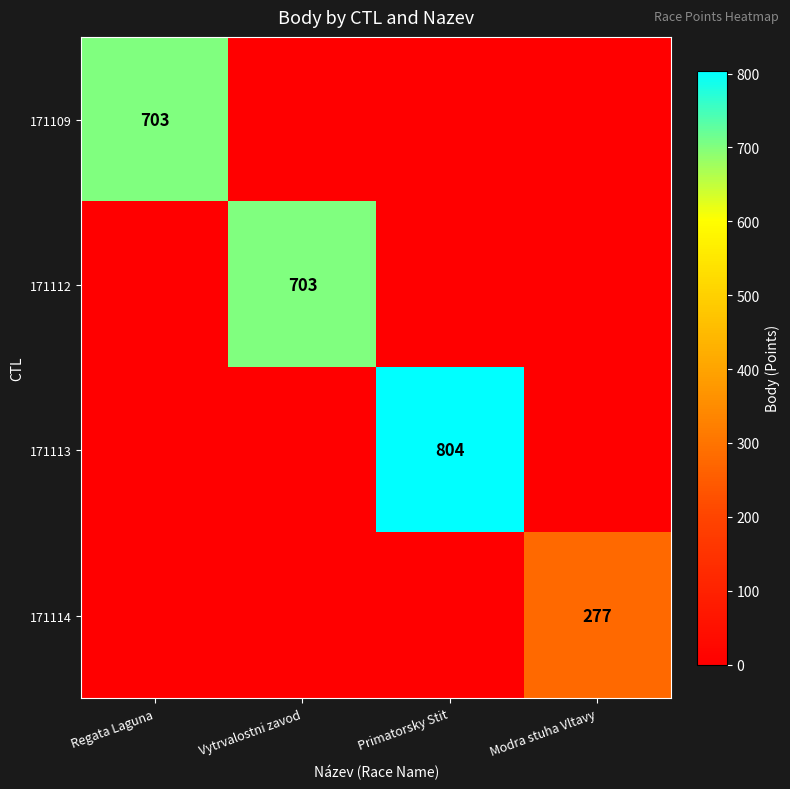

True or false: 171113 has a value of 549 at Primatorsky Stit.

False